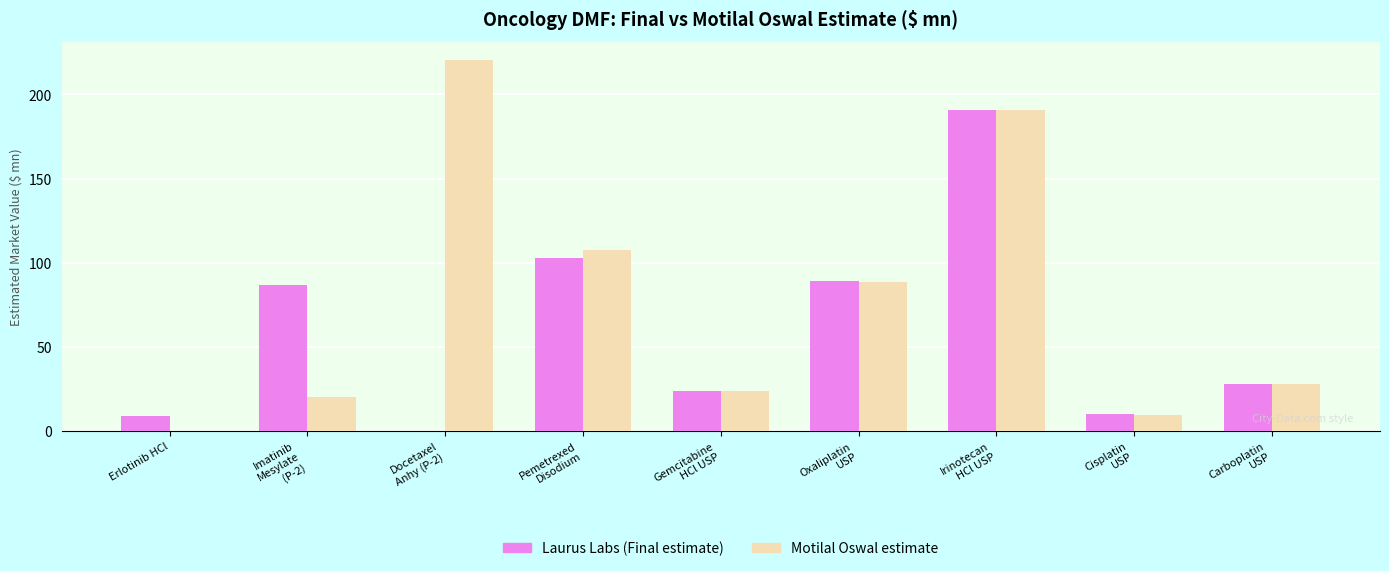

At which label is Laurus Labs (Final estimate) closest to 95?

Oxaliplatin
USP